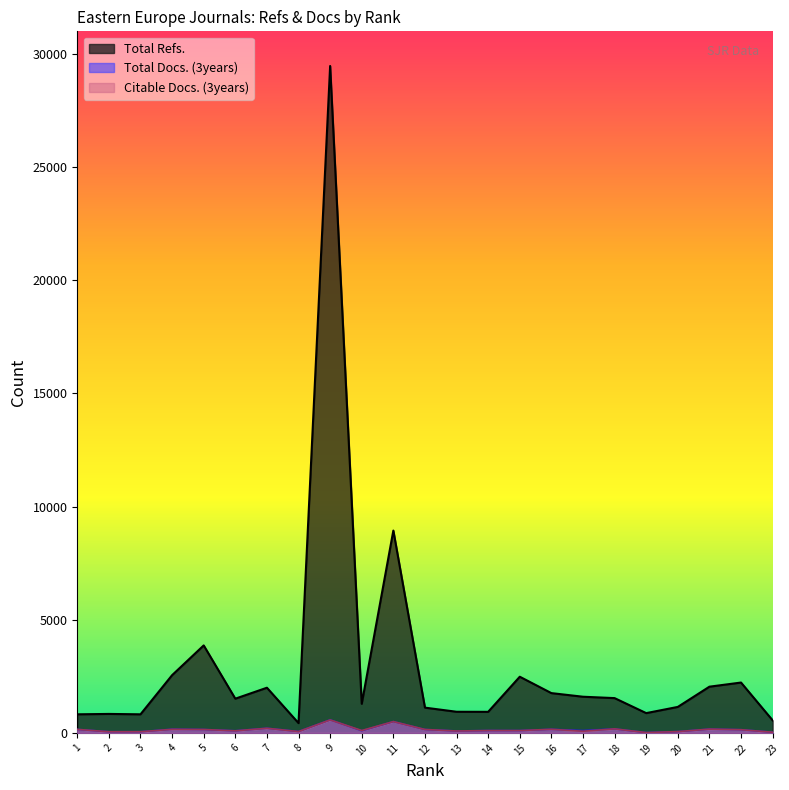

Read the Citable Docs. (3years) value at 4, to the nearest 100.

200